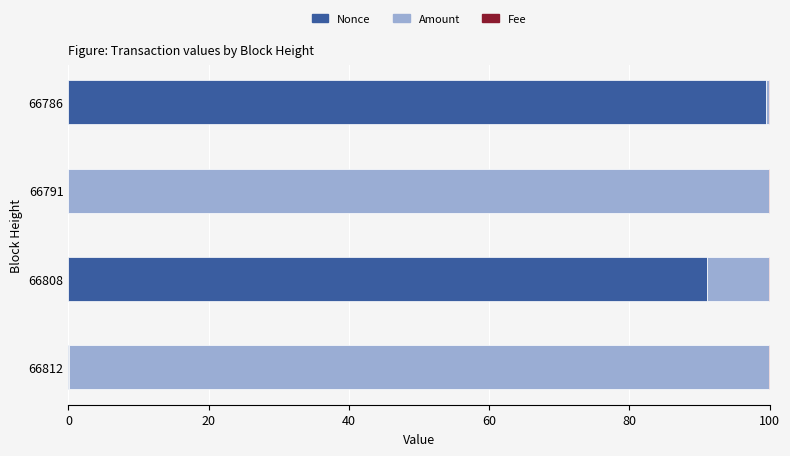

The value of Nonce at 66808 is 129.8. True or false?

False